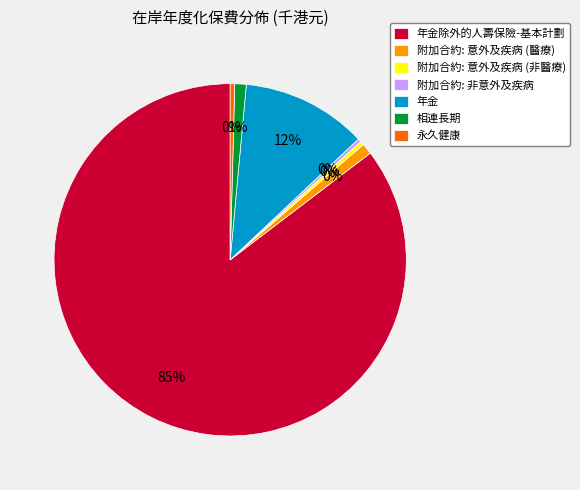

What is the change in value from 附加合約: 意外及疾病 (非醫療) to 相連長期?

+389310